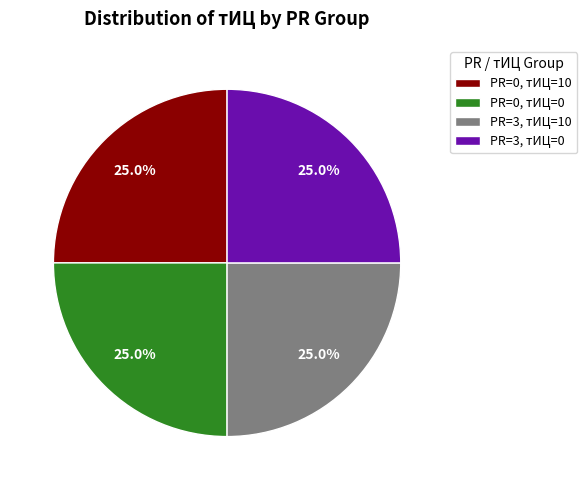

Is there any slice that represents more than half of the pie?

No